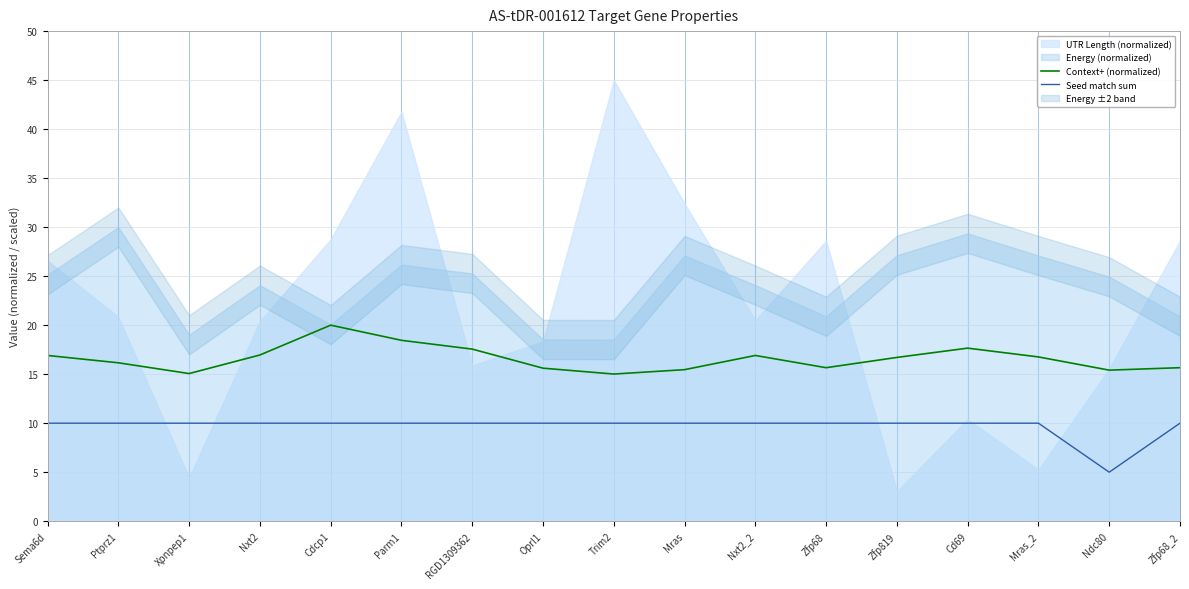

Is it true that Seed match sum equals 2.1 at RGD1309362?

False